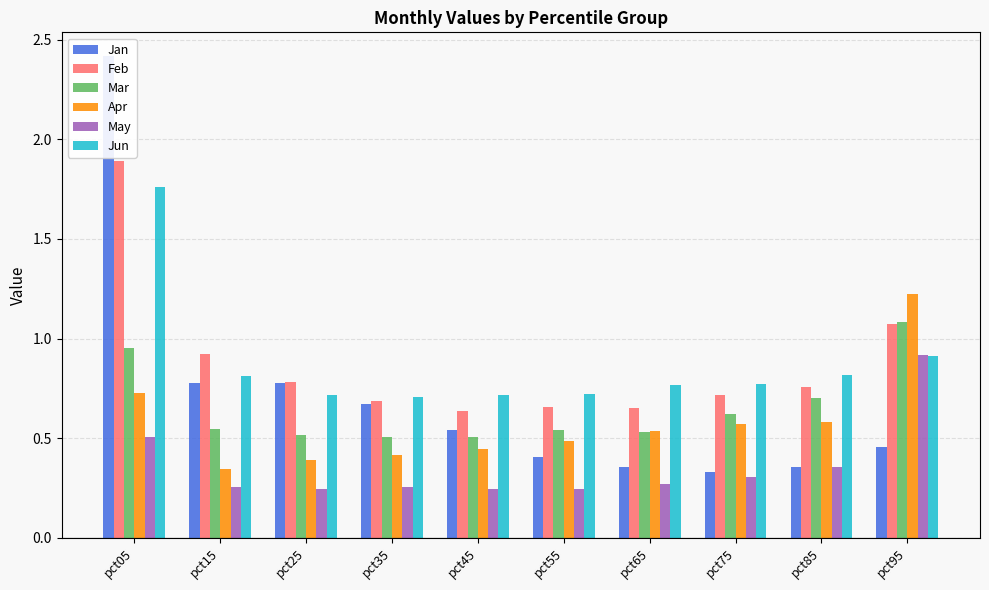

True or false: Mar has a value of 0.2 at pct95.

False